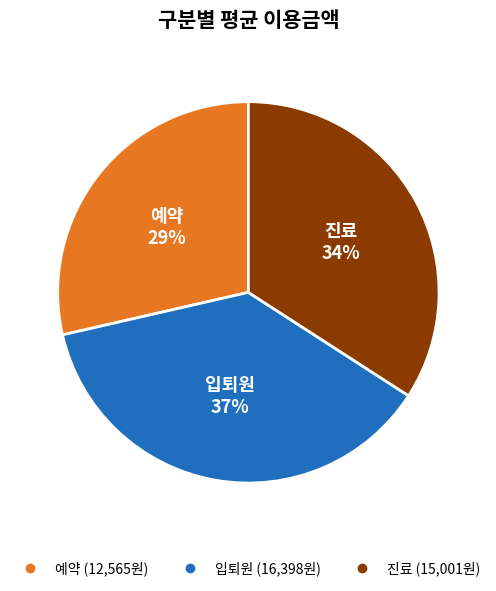

What percentage is the 입퇴원 slice, to the nearest percent?

37%